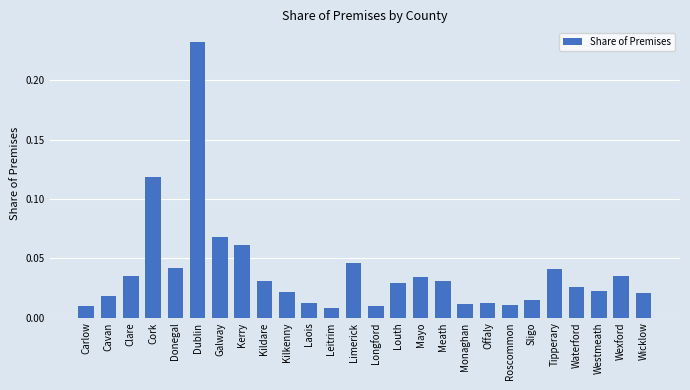

What is the label of the 5th bar from the left?

Donegal